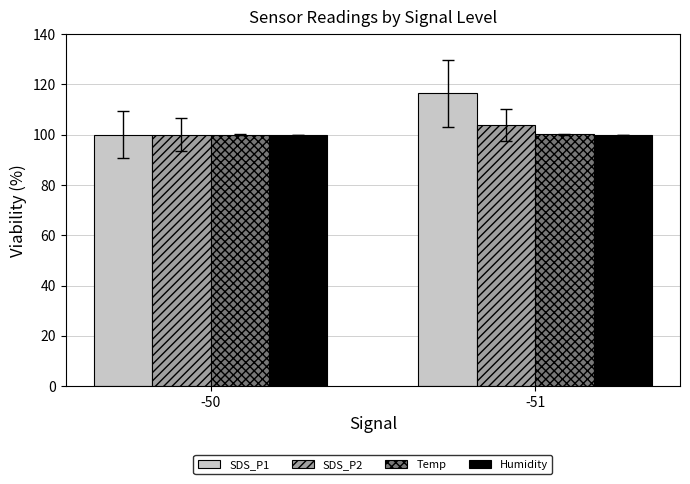

At which category does the chart reach its peak across all series?

-51